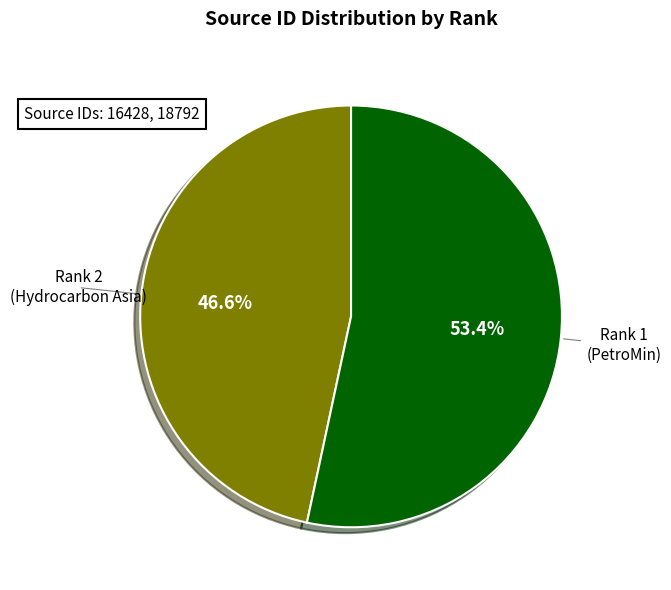

Count the number of slices in the pie.

2